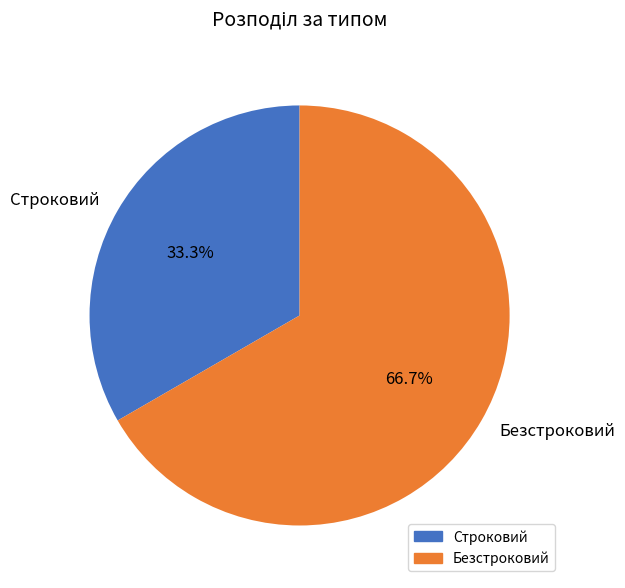

How many segments does this pie chart have?

2